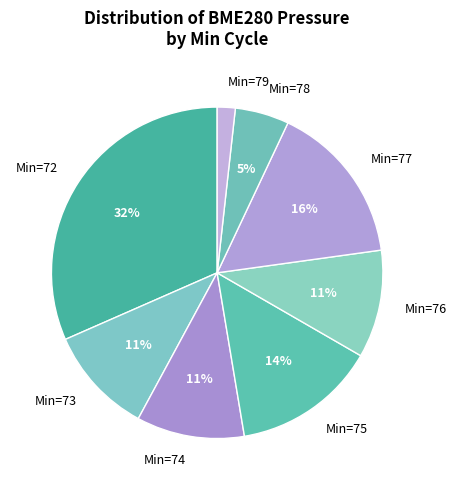

True or false: Min=77 accounts for 16% of the total.

True